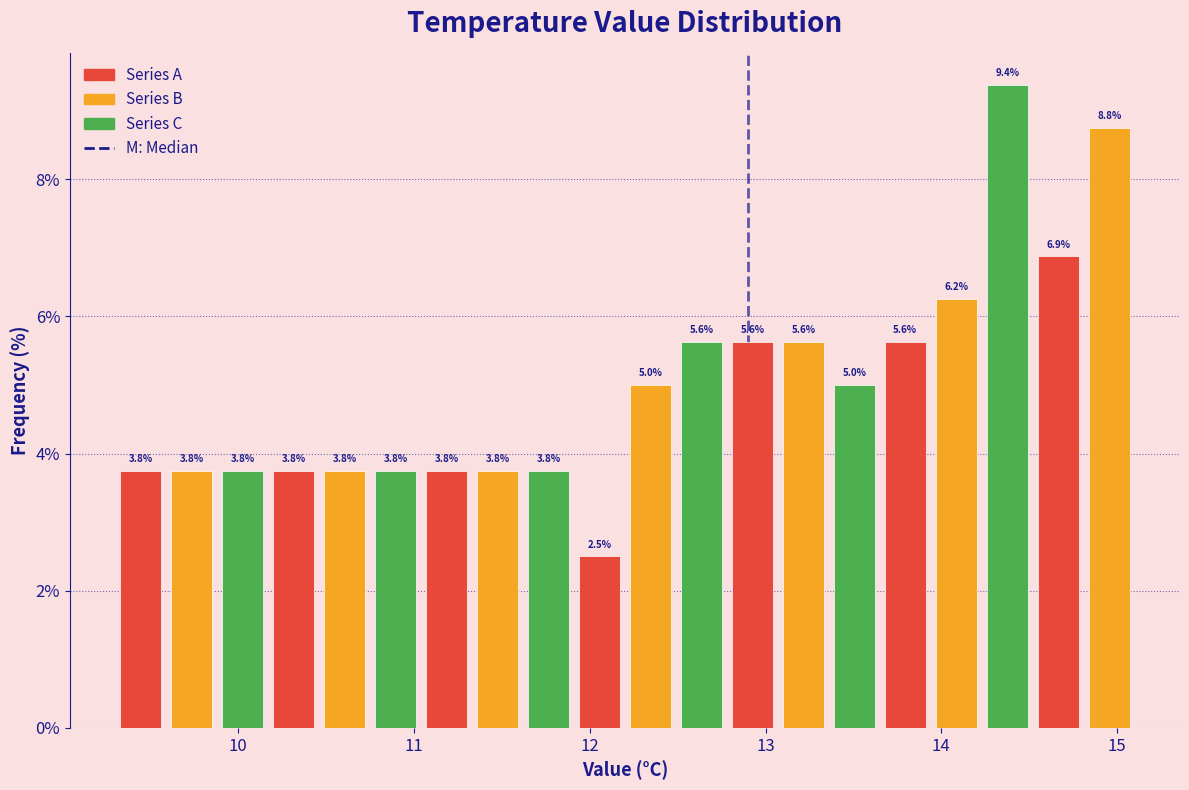

Read against the x-axis, roughly where is the centre of the tallest bar?

14.4